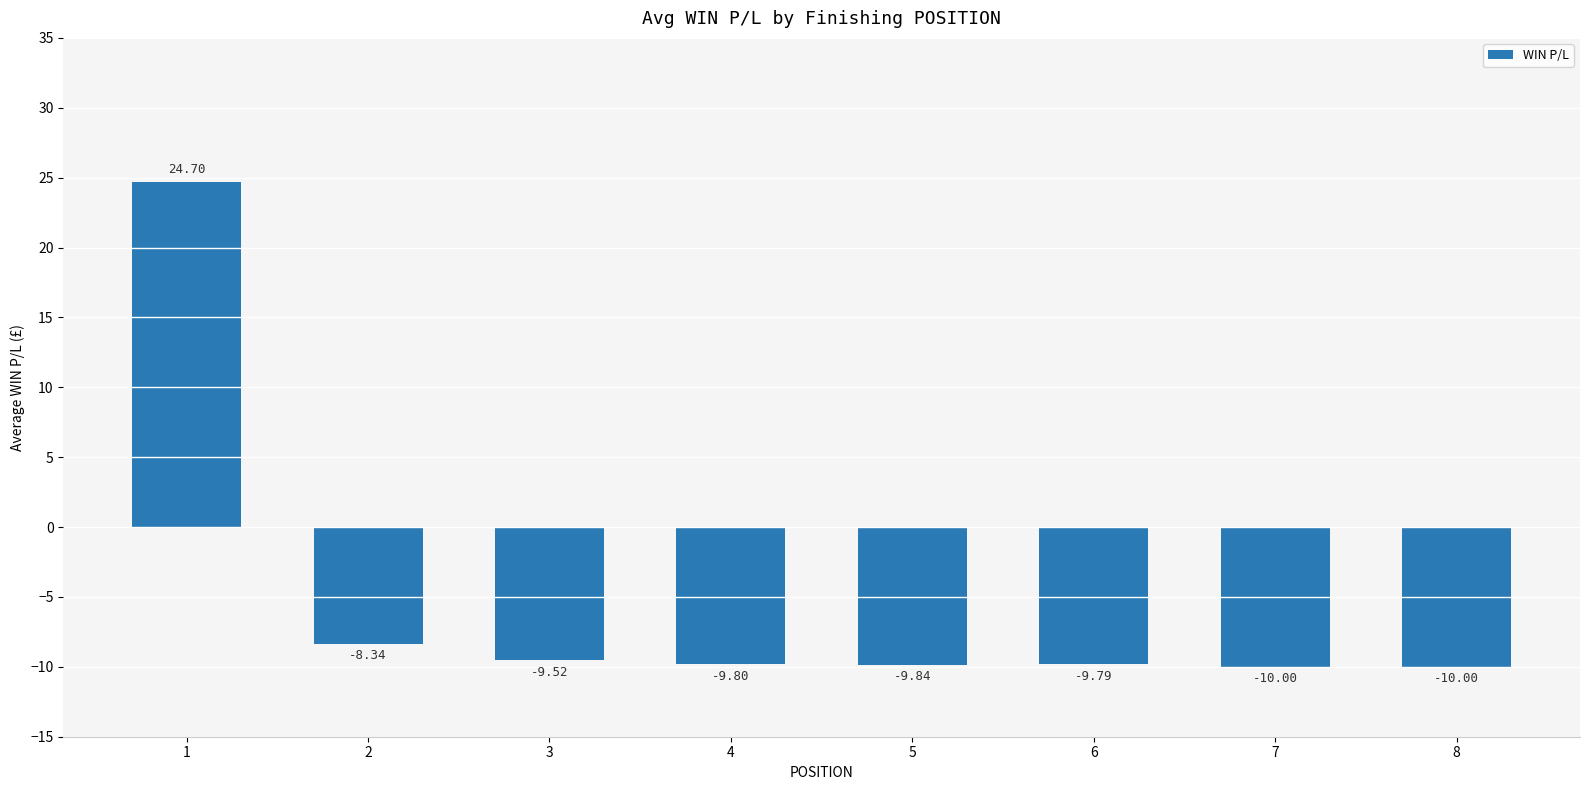

Reading right to left, transcribe all the data shown in this chart.

-10.0	-10.0	-9.8	-9.8	-9.8	-9.5	-8.3	24.7